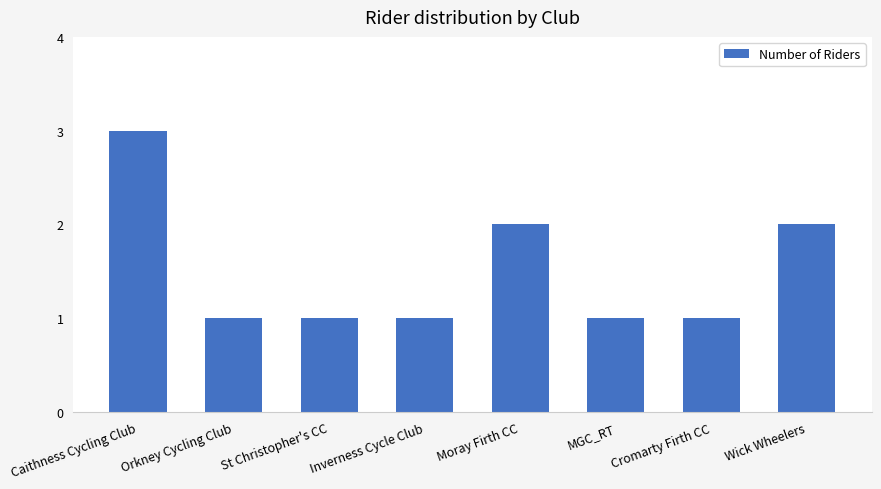

The value at St Christopher's CC is 2. True or false?

False